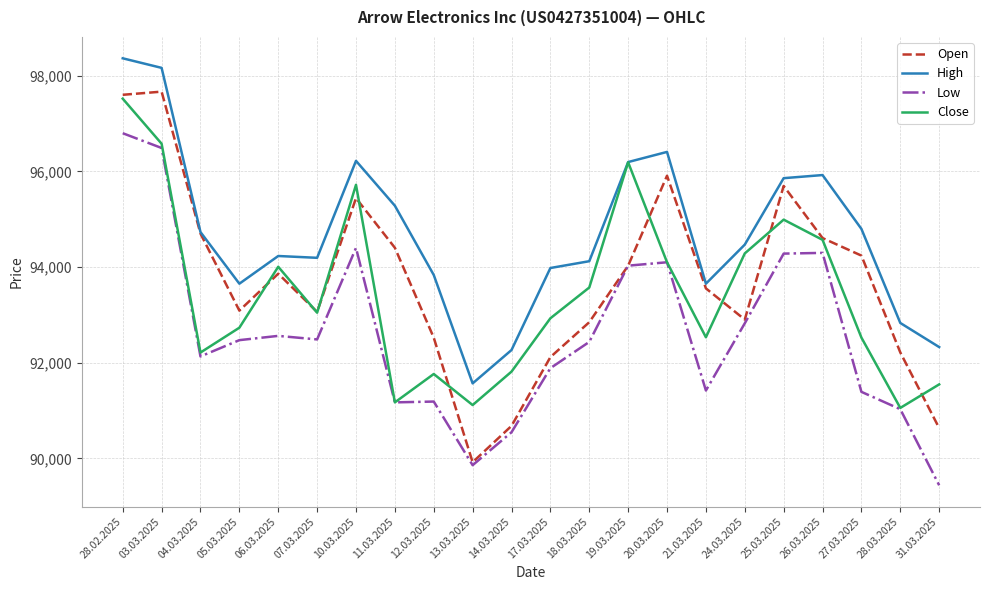

The Close series shows 37011 at 03.03.2025. True or false?

False